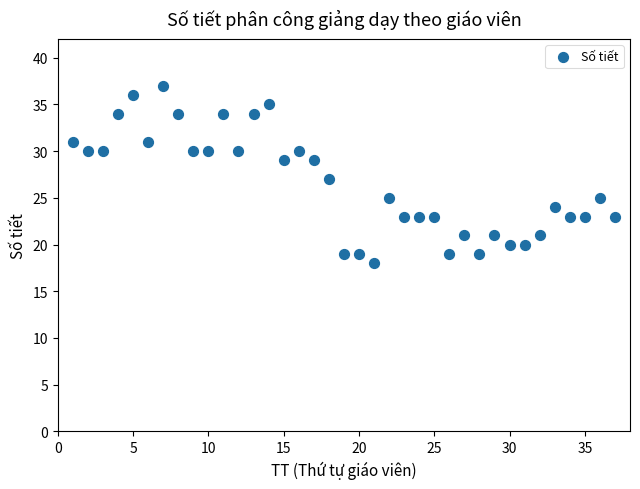

What is the range of Y values (max minus min)?

19